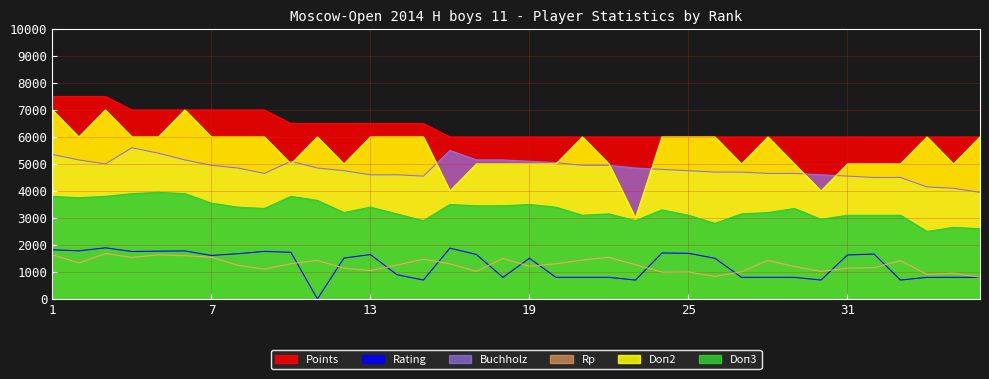

Reading left to right, list all the values displayed in this chart.

Points: 1=7500	2=7500	3=7500	4=7000	5=7000	6=7000	7=7000	8=7000	9=7000	10=6500	11=6500	12=6500	13=6500	14=6500	15=6500	16=6000	17=6000	18=6000	19=6000	20=6000	21=6000	22=6000	23=6000	24=6000	25=6000	26=6000	27=6000	28=6000	29=6000	30=6000	31=6000	32=6000	33=6000	34=6000	35=6000	36=6000
Rating: 1=1822	2=1782	3=1894	4=1758	5=1770	6=1780	7=1611	8=1677	9=1762	10=1729	11=0	12=1515	13=1645	14=900	15=700	16=1883	17=1647	18=800	19=1507	20=800	21=800	22=800	23=700	24=1703	25=1691	26=1507	27=800	28=800	29=800	30=700	31=1629	32=1664	33=700	34=800	35=800	36=800
Buchholz: 1=5350	2=5150	3=5000	4=5600	5=5400	6=5150	7=4950	8=4850	9=4650	10=5100	11=4850	12=4750	13=4600	14=4600	15=4550	16=5500	17=5150	18=5150	19=5100	20=5050	21=4950	22=4950	23=4850	24=4800	25=4750	26=4700	27=4700	28=4650	29=4650	30=4600	31=4550	32=4500	33=4500	34=4150	35=4100	36=3950
Rp: 1=1636	2=1334	3=1680	4=1539	5=1635	6=1604	7=1547	8=1247	9=1105	10=1308	11=1427	12=1140	13=1053	14=1253	15=1474	16=1300	17=1023	18=1501	19=1211	20=1304	21=1441	22=1546	23=1269	24=993	25=1001	26=836	27=1005	28=1429	29=1202	30=1021	31=1143	32=1157	33=1423	34=913	35=956	36=803
Doп2: 1=7000	2=6000	3=7000	4=6000	5=6000	6=7000	7=6000	8=6000	9=6000	10=5000	11=6000	12=5000	13=6000	14=6000	15=6000	16=4000	17=5000	18=5000	19=5000	20=5000	21=6000	22=5000	23=3000	24=6000	25=6000	26=6000	27=5000	28=6000	29=5000	30=4000	31=5000	32=5000	33=5000	34=6000	35=5000	36=6000
Doп3: 1=3800	2=3750	3=3800	4=3900	5=3950	6=3900	7=3550	8=3400	9=3350	10=3800	11=3650	12=3200	13=3400	14=3150	15=2900	16=3500	17=3450	18=3450	19=3500	20=3400	21=3100	22=3150	23=2900	24=3300	25=3100	26=2800	27=3150	28=3200	29=3350	30=2950	31=3100	32=3100	33=3100	34=2500	35=2650	36=2600